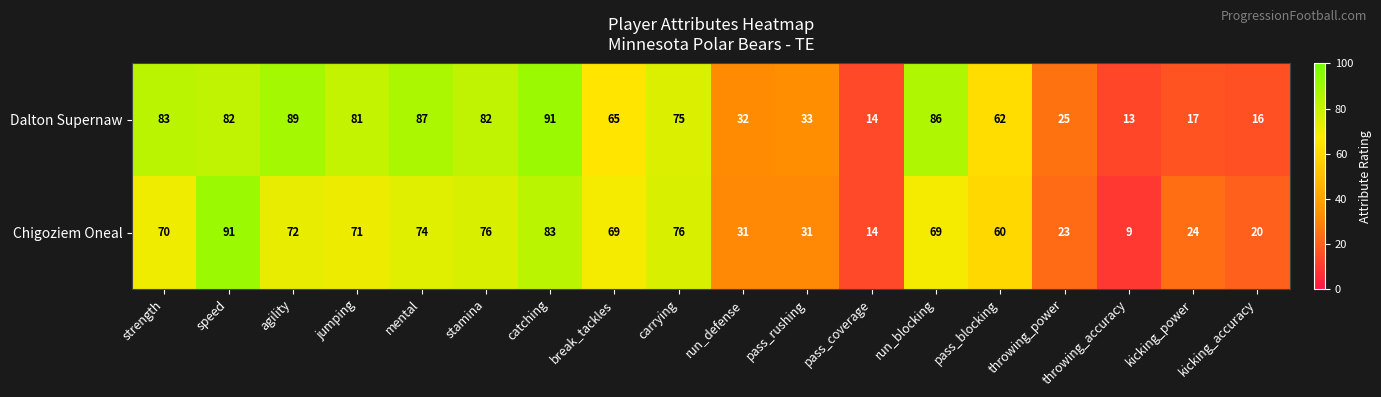

Between strength and pass_coverage, which series saw the biggest shift?

Dalton Supernaw